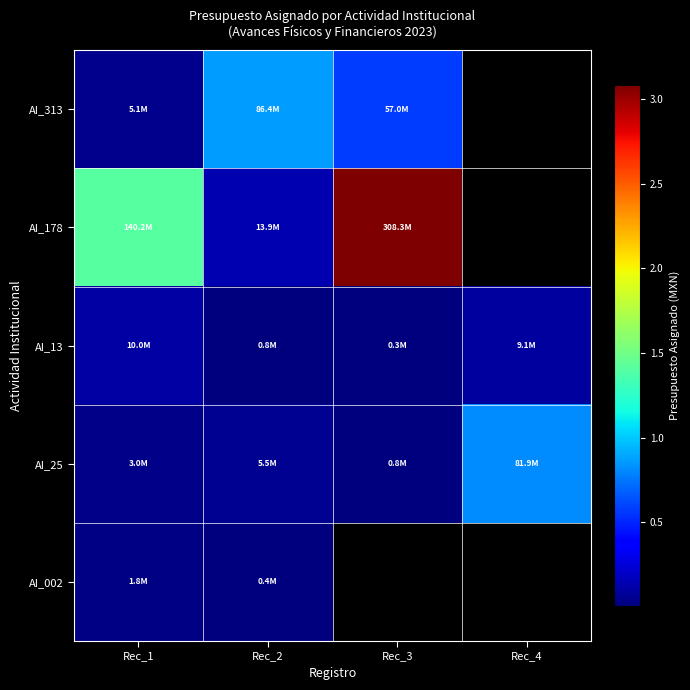

What value does the AI_178 series have at Rec_1?

140206992.0